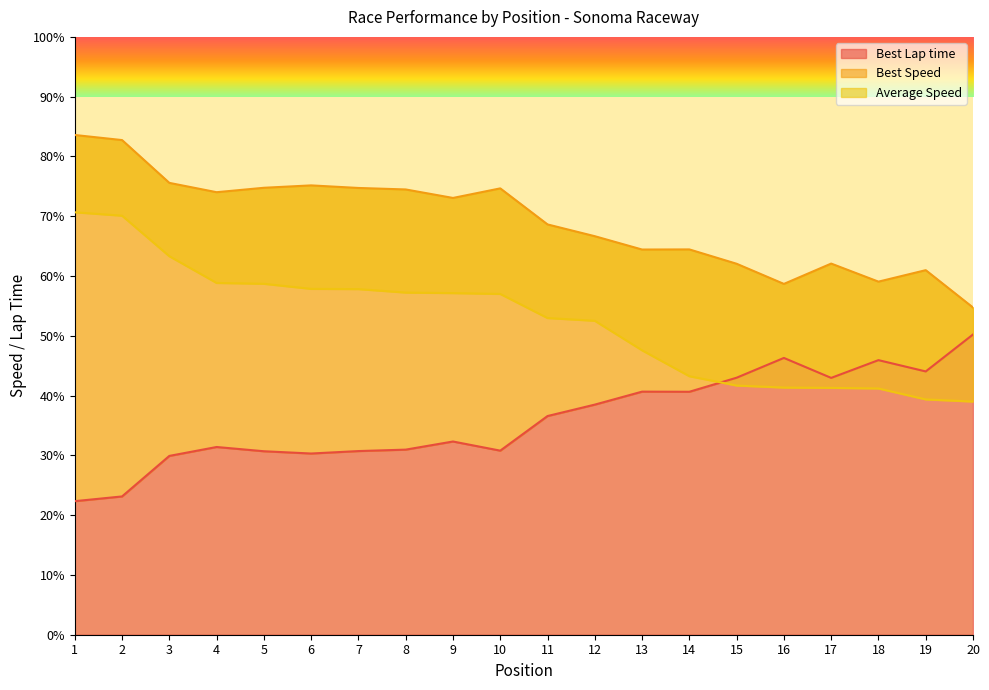

Reading left to right, what are all the values shown in this chart?

Best Lap time: 22.3	23.1	29.9	31.4	30.7	30.3	30.7	31.0	32.3	30.8	36.6	38.5	40.7	40.6	43.0	46.3	43.0	45.9	44.0	50.2
Best Speed: 83.6	82.7	75.6	74.0	74.8	75.2	74.7	74.5	73.1	74.7	68.6	66.7	64.4	64.4	62.0	58.7	62.1	59.1	61.0	54.7
Average Speed: 70.7	70.1	63.3	58.8	58.7	57.8	57.8	57.2	57.1	57.0	53.0	52.5	47.6	43.2	41.7	41.3	41.3	41.2	39.4	39.0